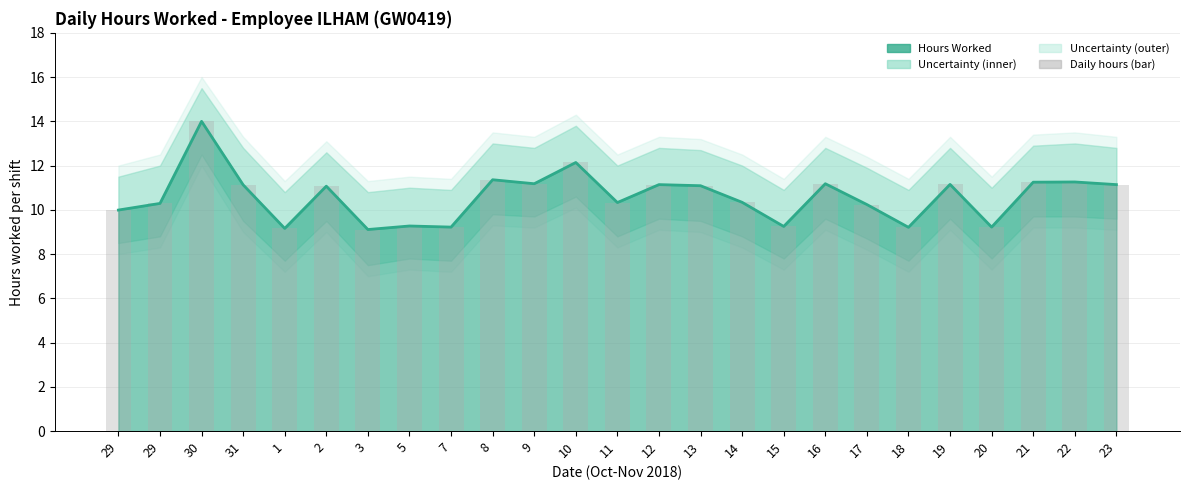

Reading right to left, list all the values displayed in this chart.

Hours Worked (line): 11.1	11.3	11.2	9.2	11.2	9.2	10.2	11.2	9.2	10.3	11.1	11.1	10.3	12.1	11.2	11.4	9.2	9.3	9.1	11.1	9.2	11.1	14.0	10.3	10.0
Daily hours (bar): 11.1	11.3	11.2	9.2	11.2	9.2	10.2	11.2	9.2	10.3	11.1	11.1	10.3	12.1	11.2	11.4	9.2	9.3	9.1	11.1	9.2	11.1	14.0	10.3	10.0